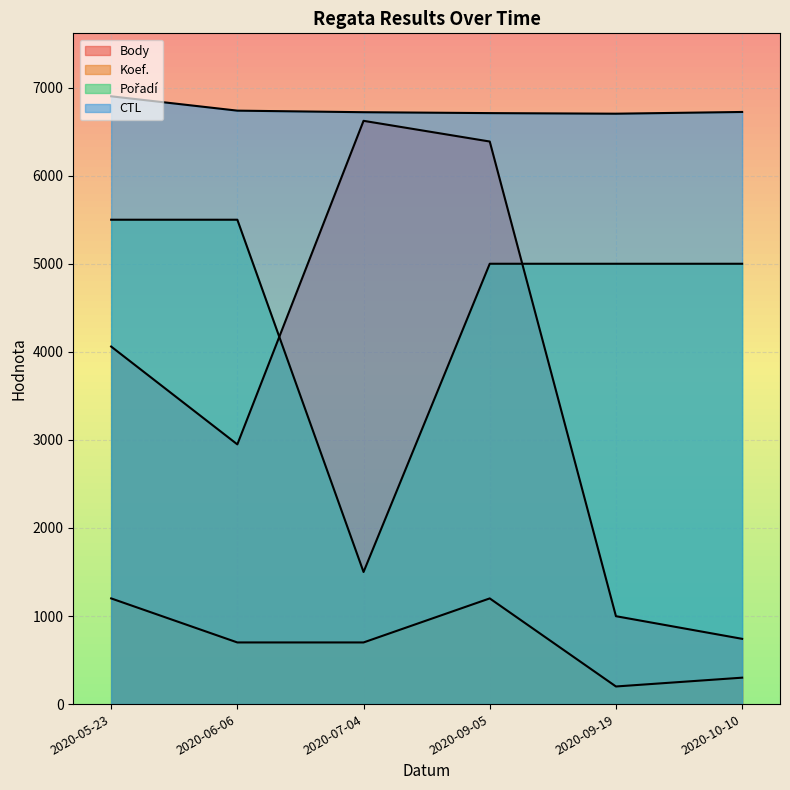

Where is the first local minimum for Pořadí?

2020-07-04